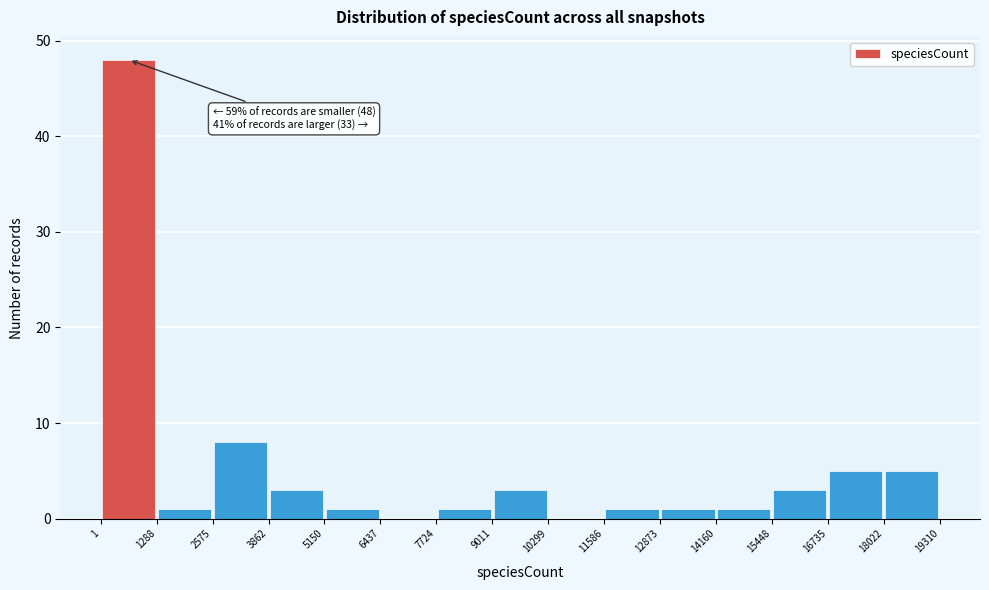

Which range on the x-axis has the tallest bar?

1 to 1288